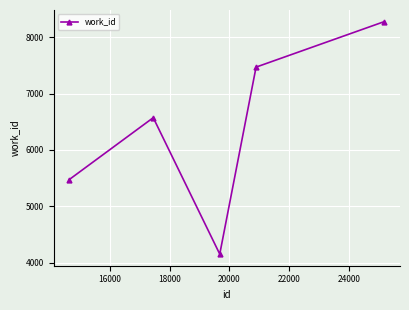

What is the difference between the maximum and minimum values?

4119